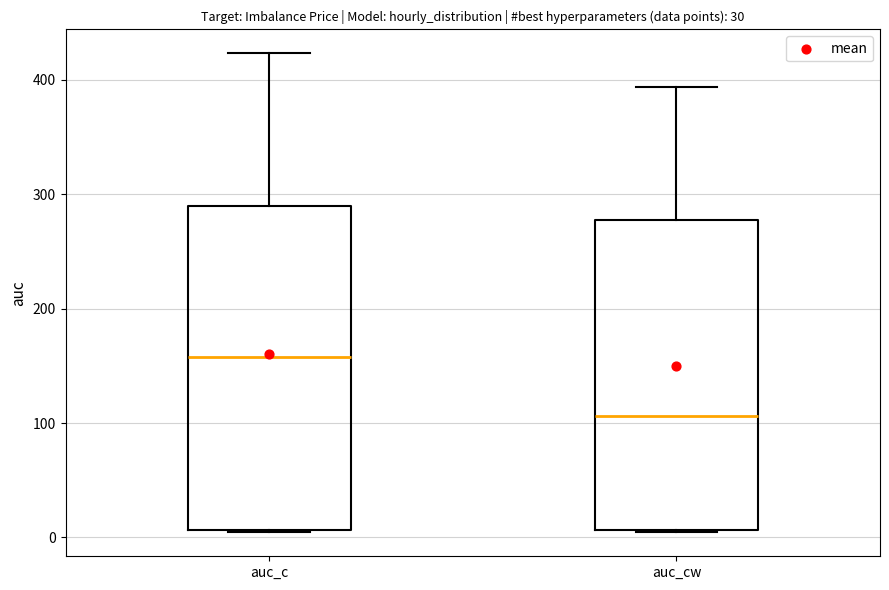

Which box is the tallest, from its lower edge to its upper edge?

auc_c